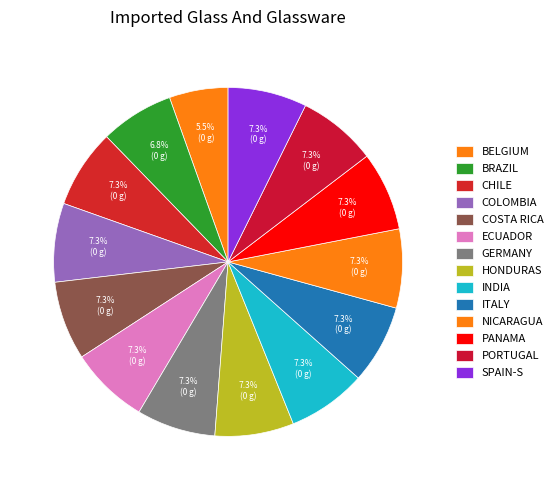

To the nearest percent, what is the average slice percentage?

7%